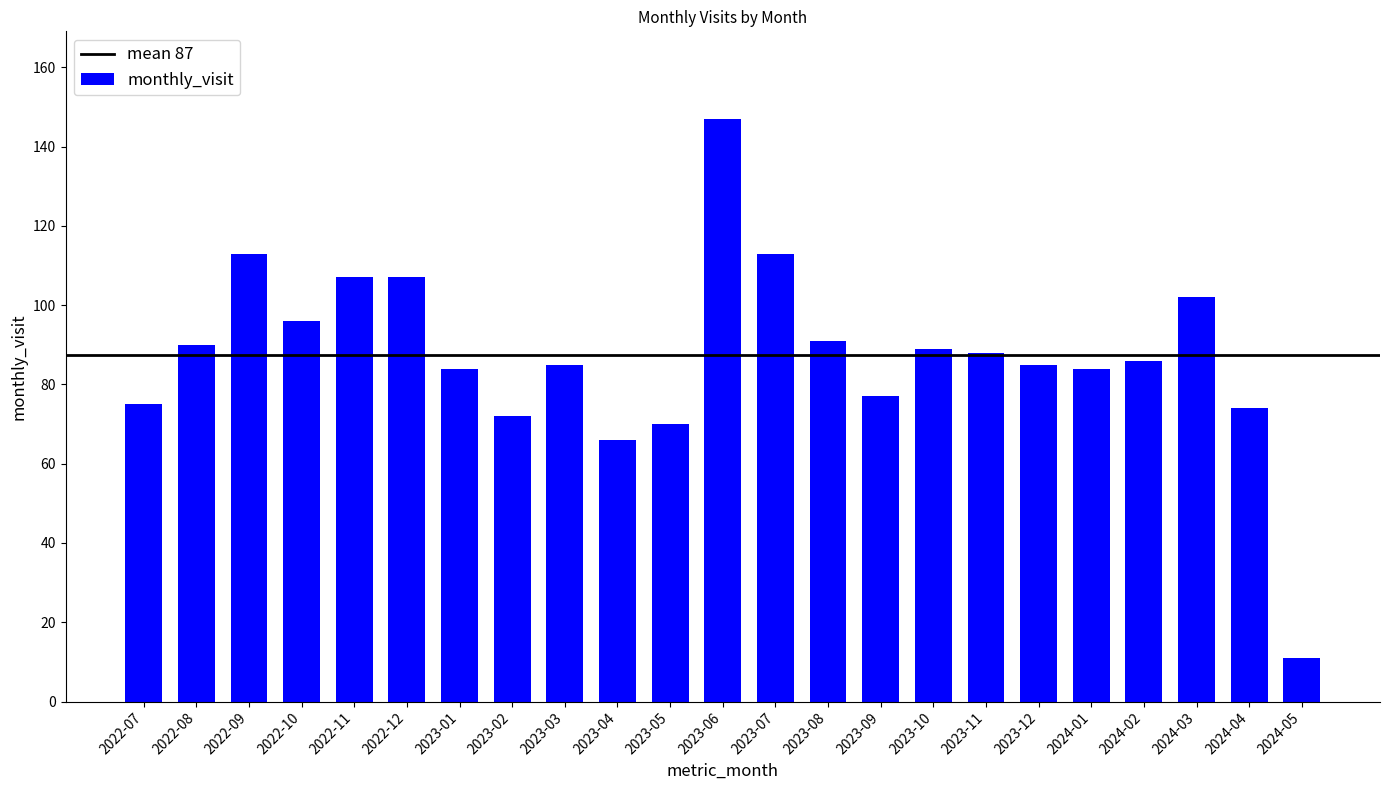

Which label corresponds to the smallest value in the chart?

2024-05